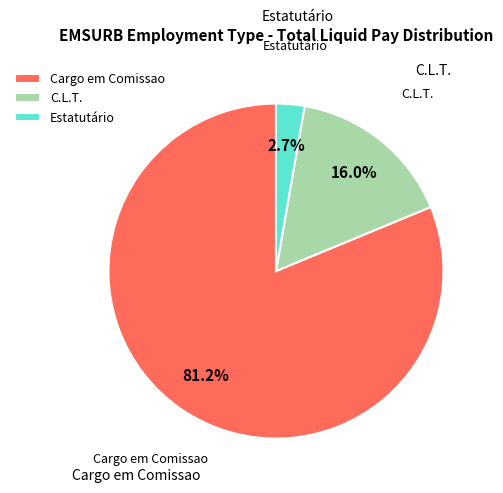

Do Cargo em Comissao and C.L.T. together represent more than half of the pie?

Yes